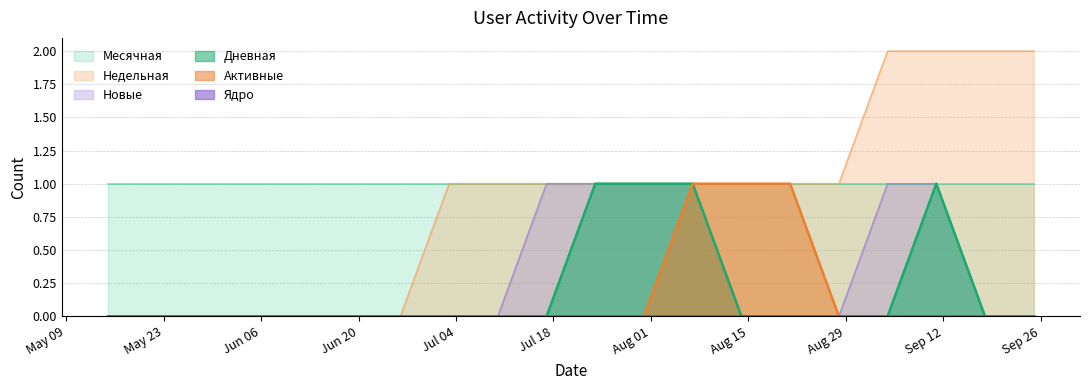

True or false: Активные and Дневная intersect in this chart.

False